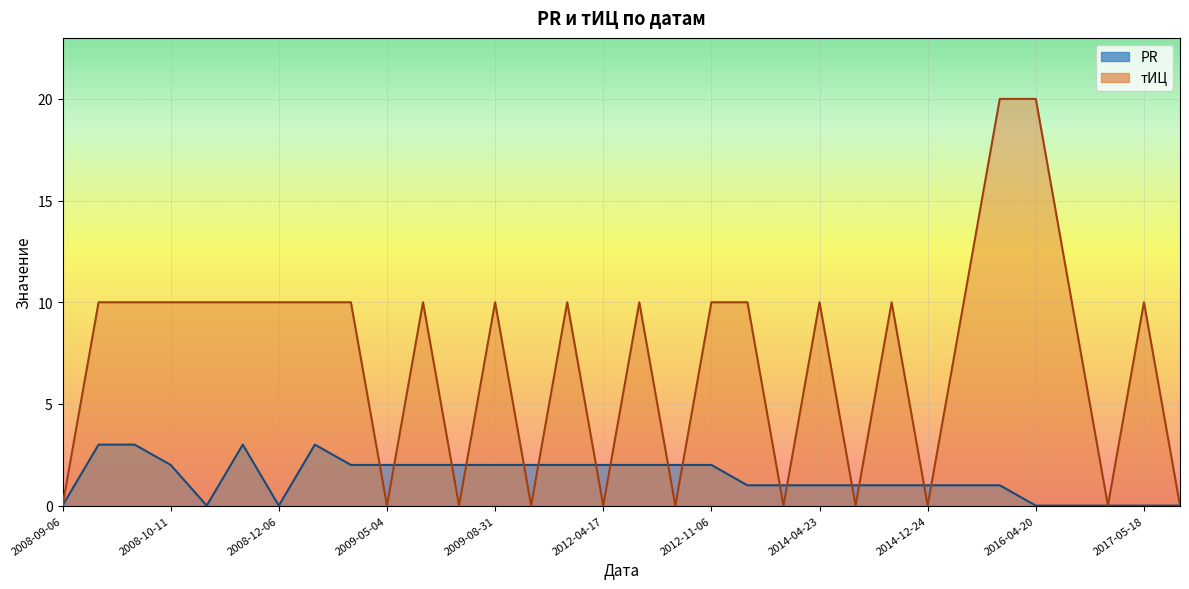

What are all the series names shown in the legend?

PR, тИЦ